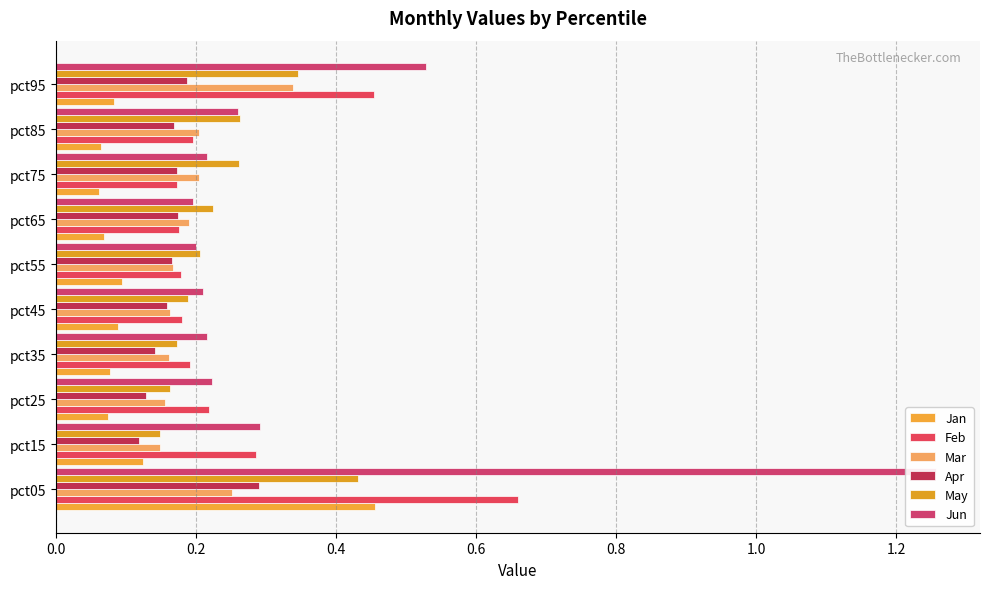

How many categories are shown in the chart?

10